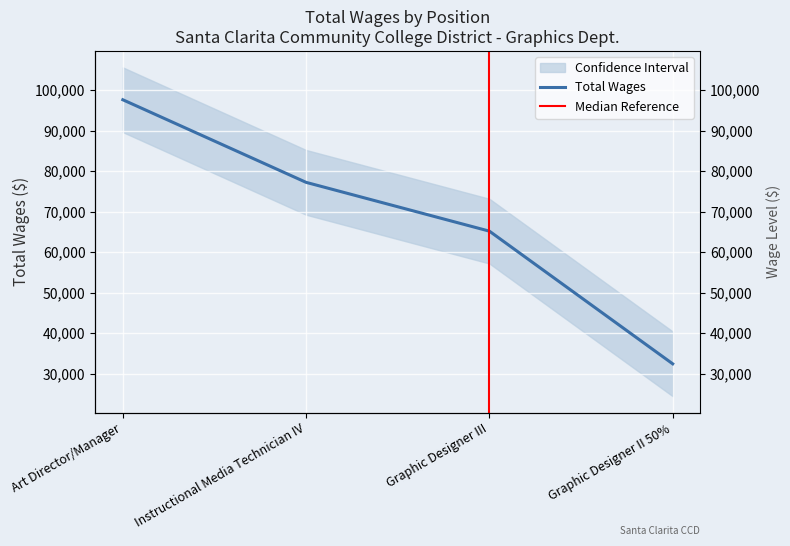

How many values exceed 77232?

1